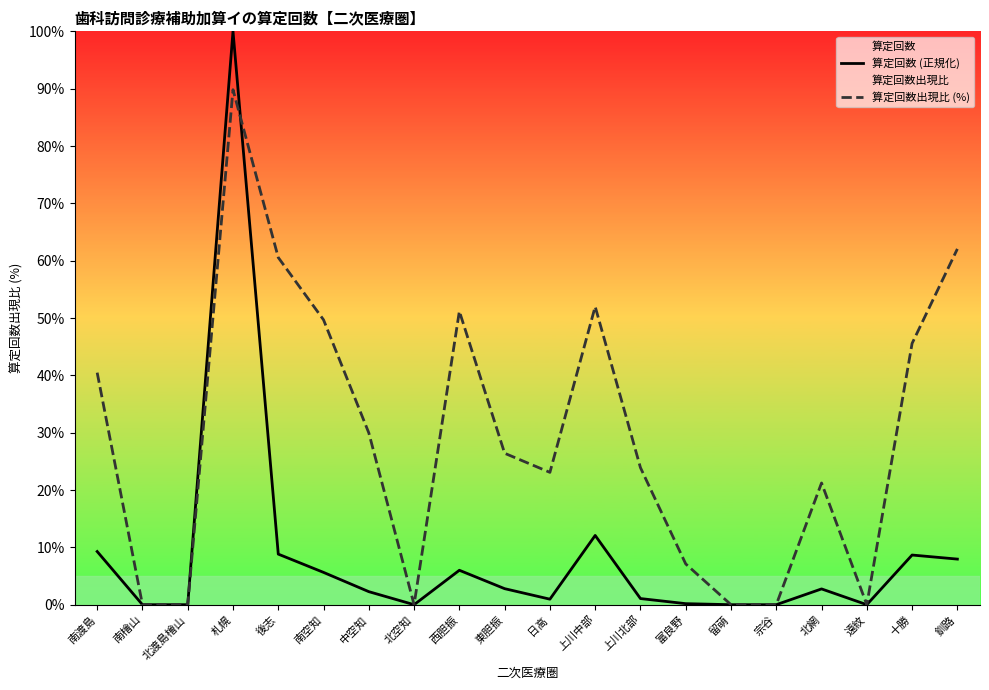

At which category is the sum across all series the highest?

札幌